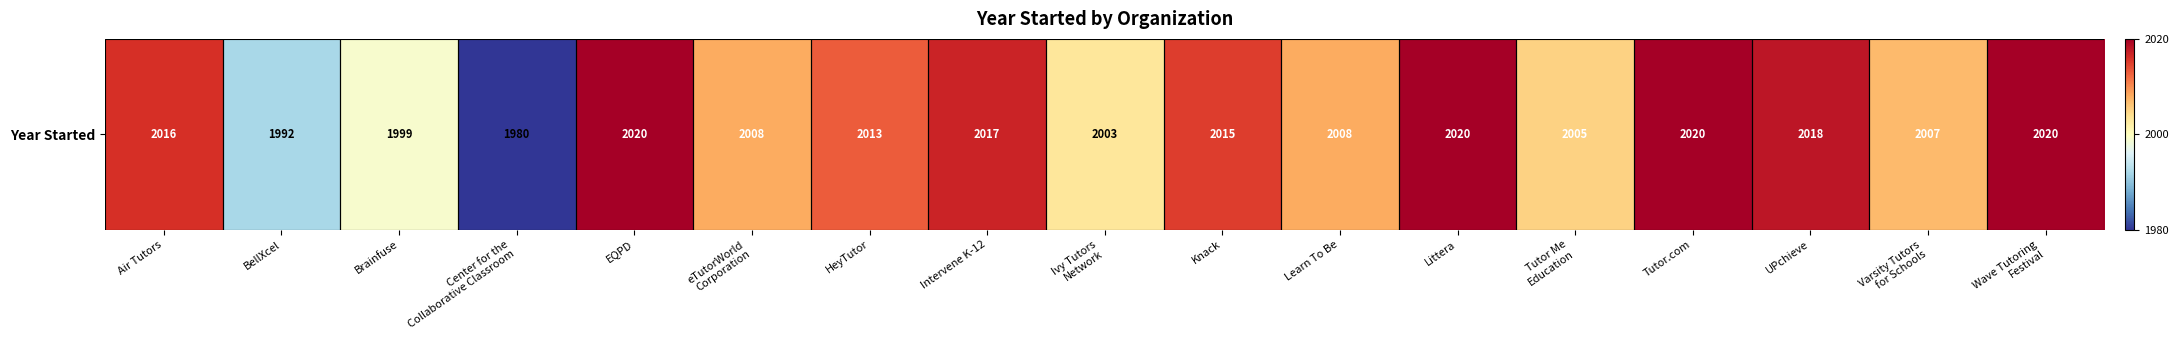

Reading left to right, list all the values displayed in this chart.

Air Tutors=2016	BellXcel=1992	Brainfuse=1999	Center for the
Collaborative Classroom=1980	EQPD=2020	eTutorWorld
Corporation=2008	HeyTutor=2013	Intervene K-12=2017	Ivy Tutors
Network=2003	Knack=2015	Learn To Be=2008	Littera=2020	Tutor Me
Education=2005	Tutor.com=2020	UPchieve=2018	Varsity Tutors
for Schools=2007	Wave Tutoring
Festival=2020